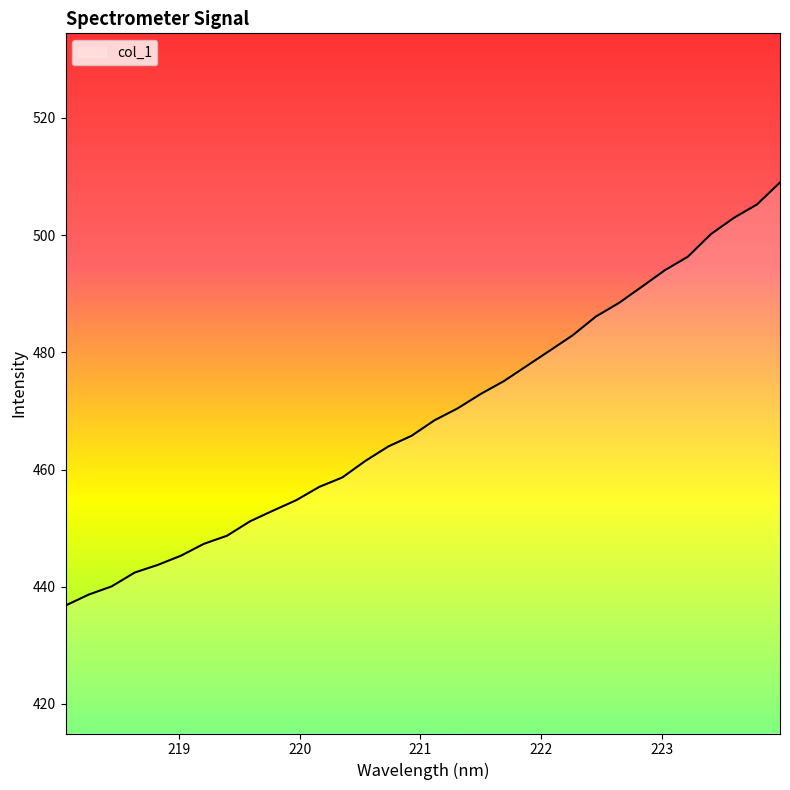

What is the average value?

469.1